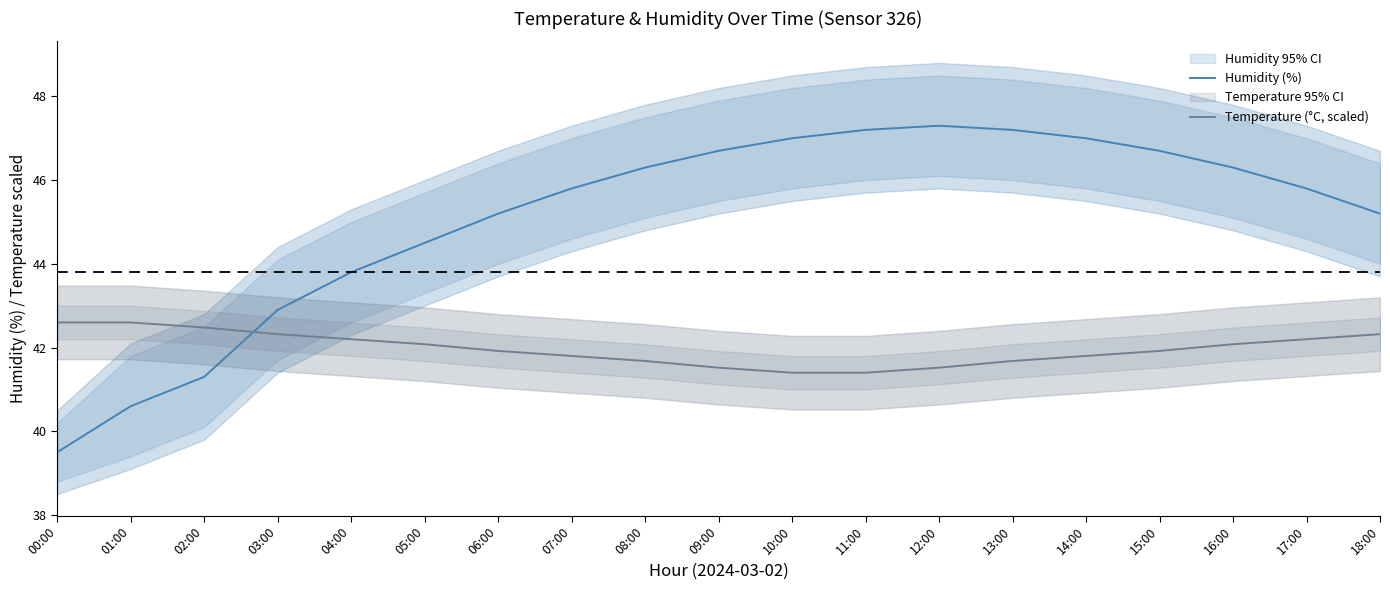

How many intersections are there between Humidity (%) and Temperature (°C, scaled)?

1